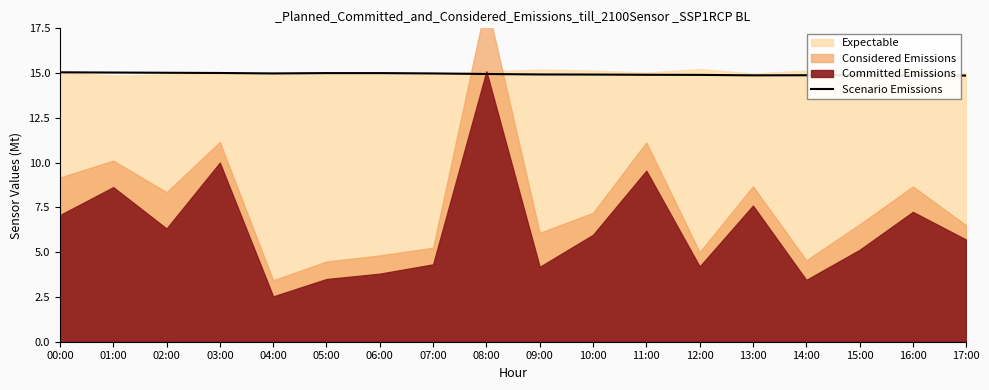

Where is the first local minimum?

04:00